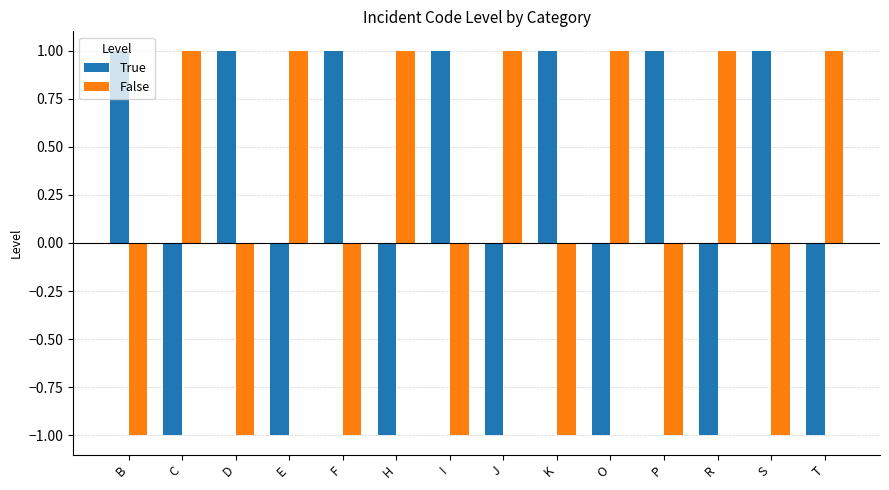

How many True values are between -1 and 1?

14